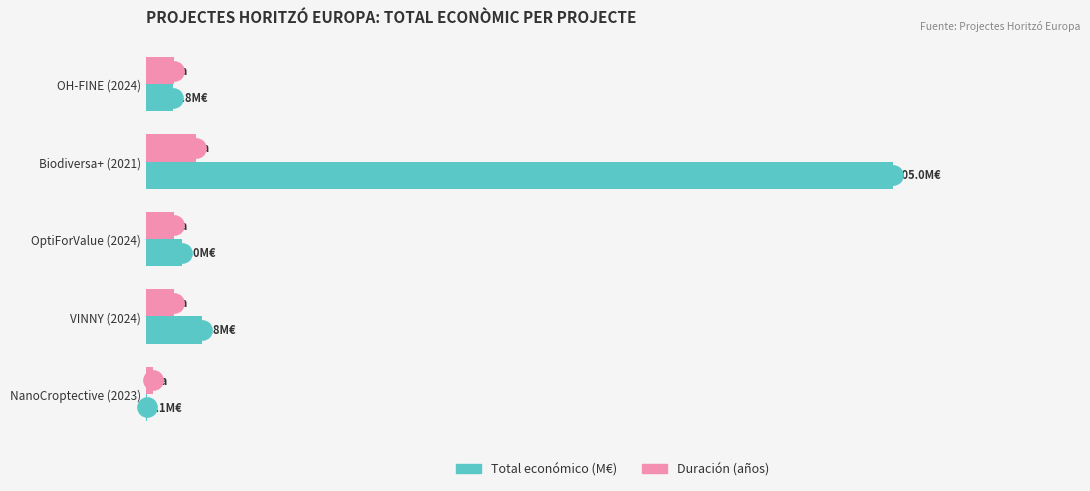

Where is Total económico (M€) nearest to the value 52?

VINNY (2024)